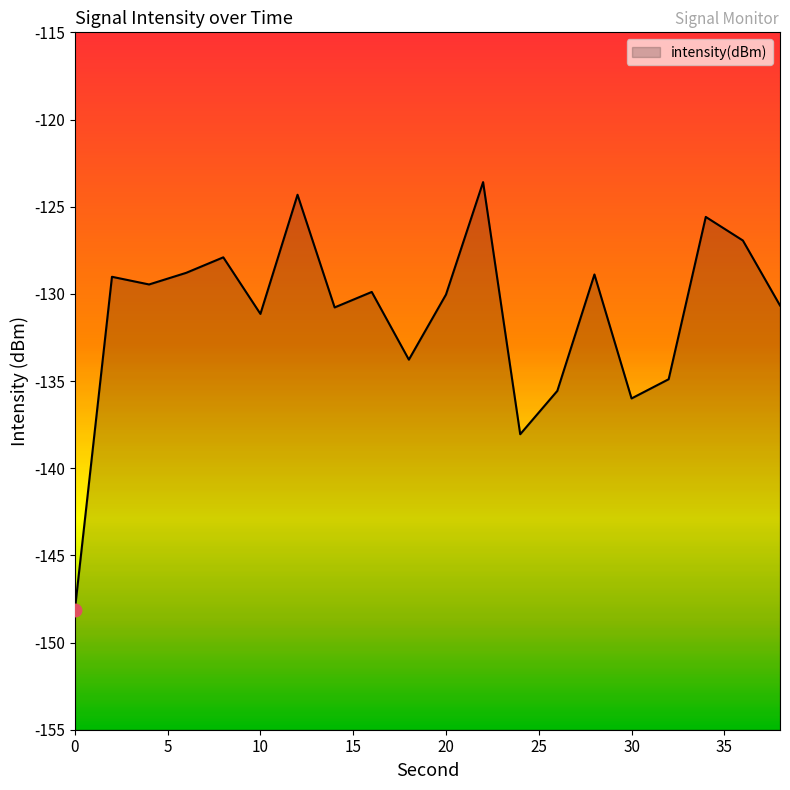

The value at 18 is -133.8. True or false?

True